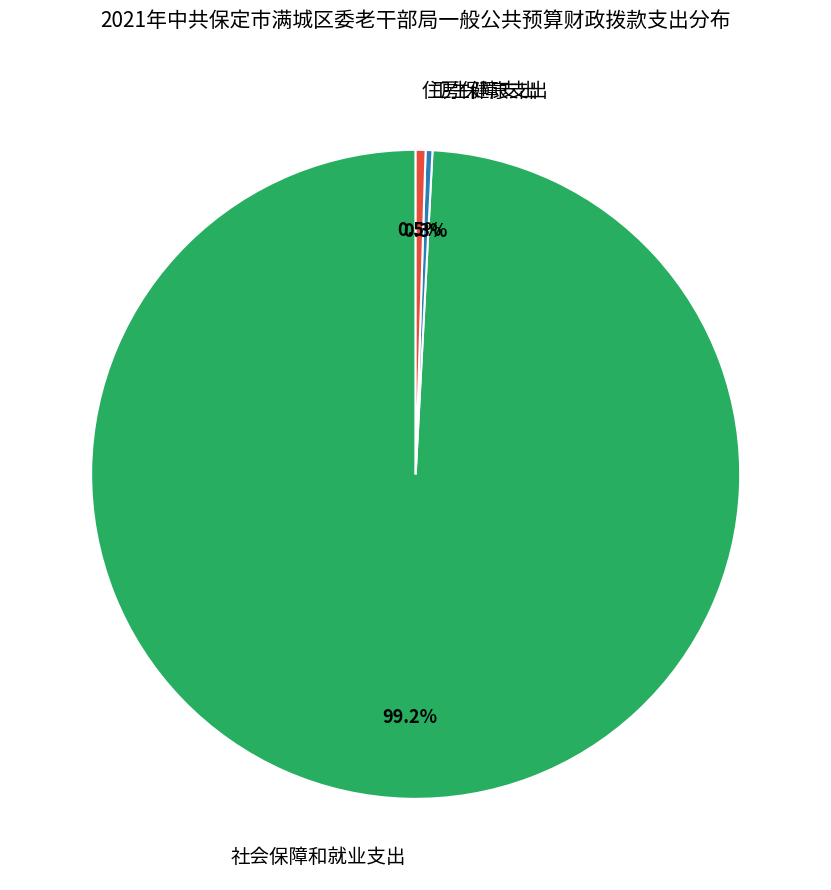

How many segments does this pie chart have?

3